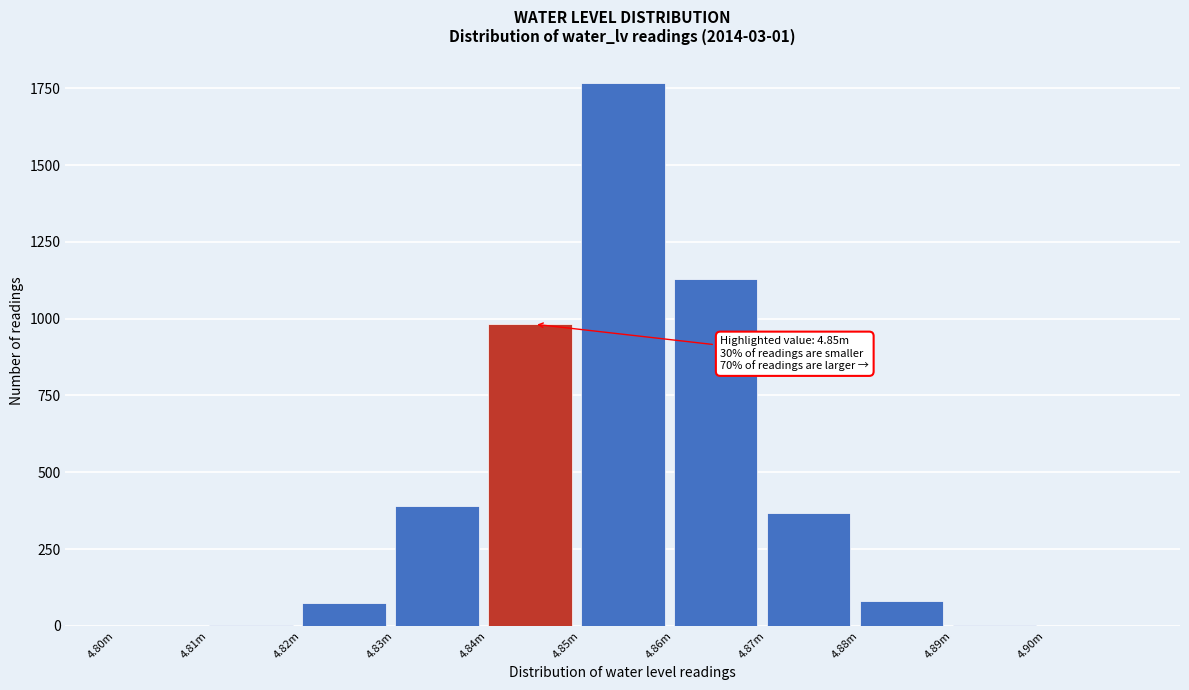

The value at 4.80m is 0. True or false?

True